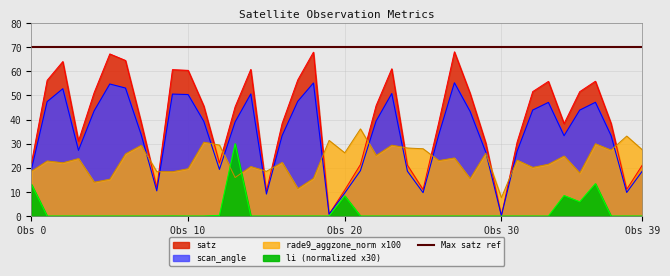

Which label corresponds to the largest value in the chart?

27